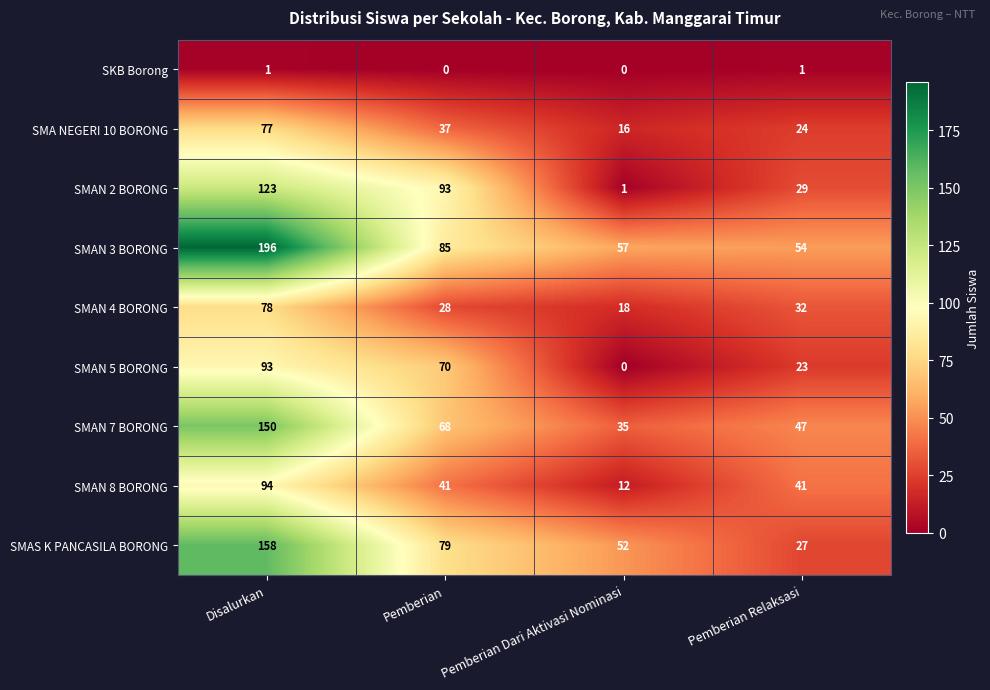

How many series are shown in this chart?

9